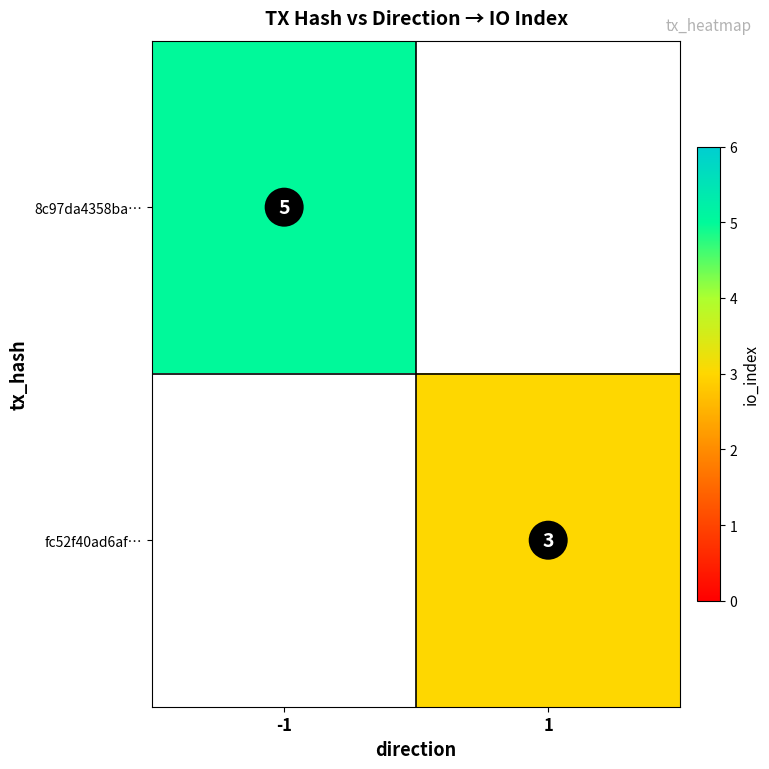

How many series are shown in this chart?

2